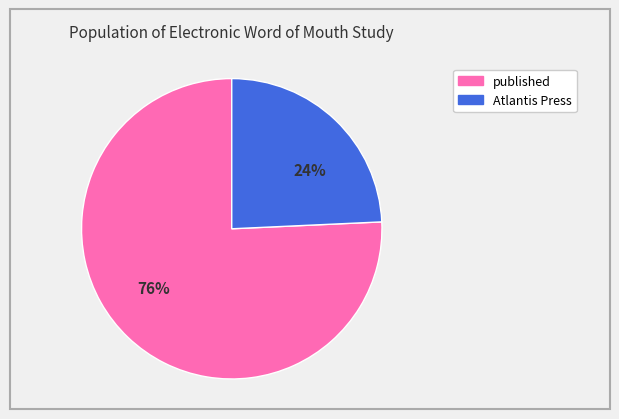

To the nearest percent, what is the combined percentage of Atlantis Press and published?

100%